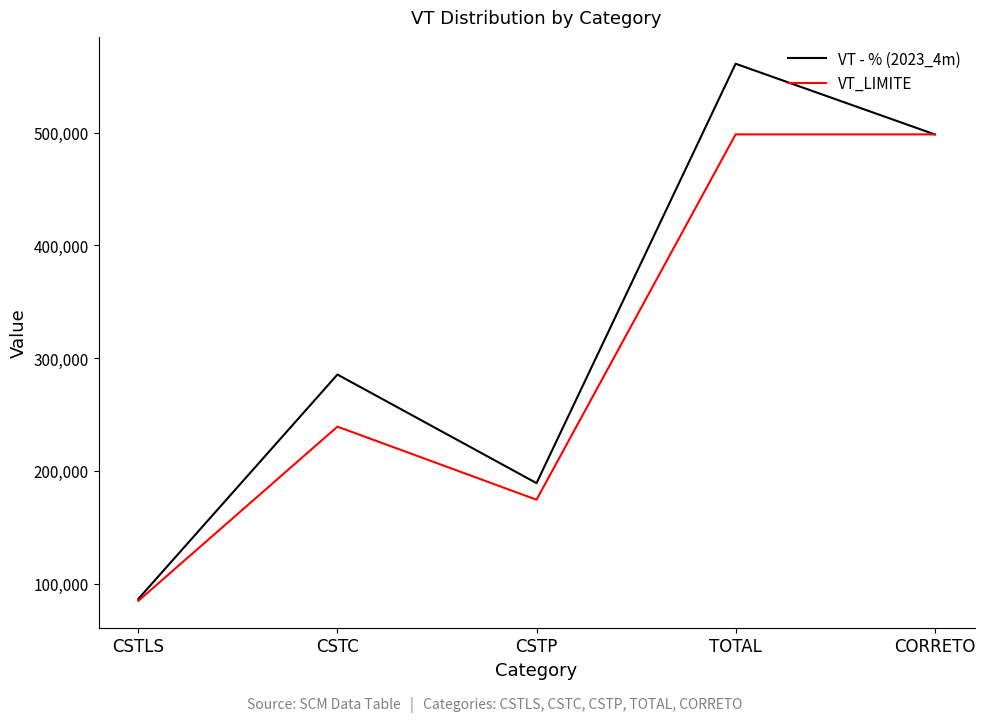

What is the lowest value of the VT_LIMITE series?

84745